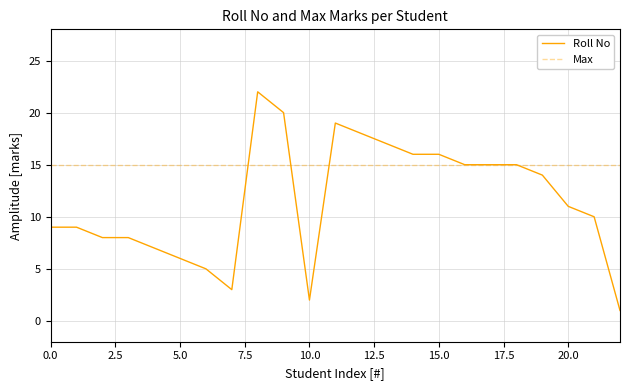

List the series in order of their peak value, lowest first.

Max, Roll No